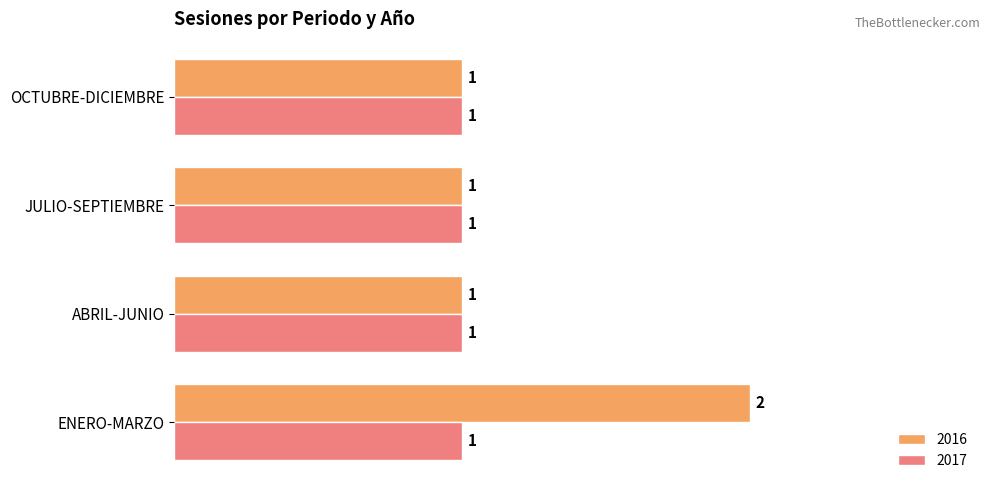

At ENERO-MARZO, list the series in order from smallest to largest.

2017, 2016